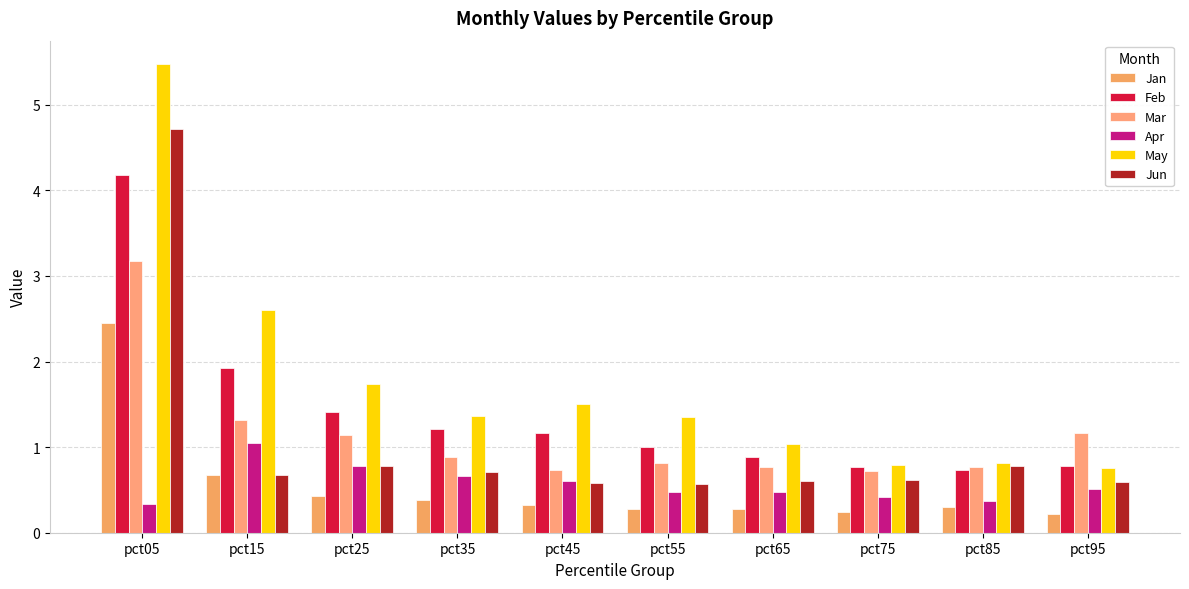

Does the chart contain any negative values?

No